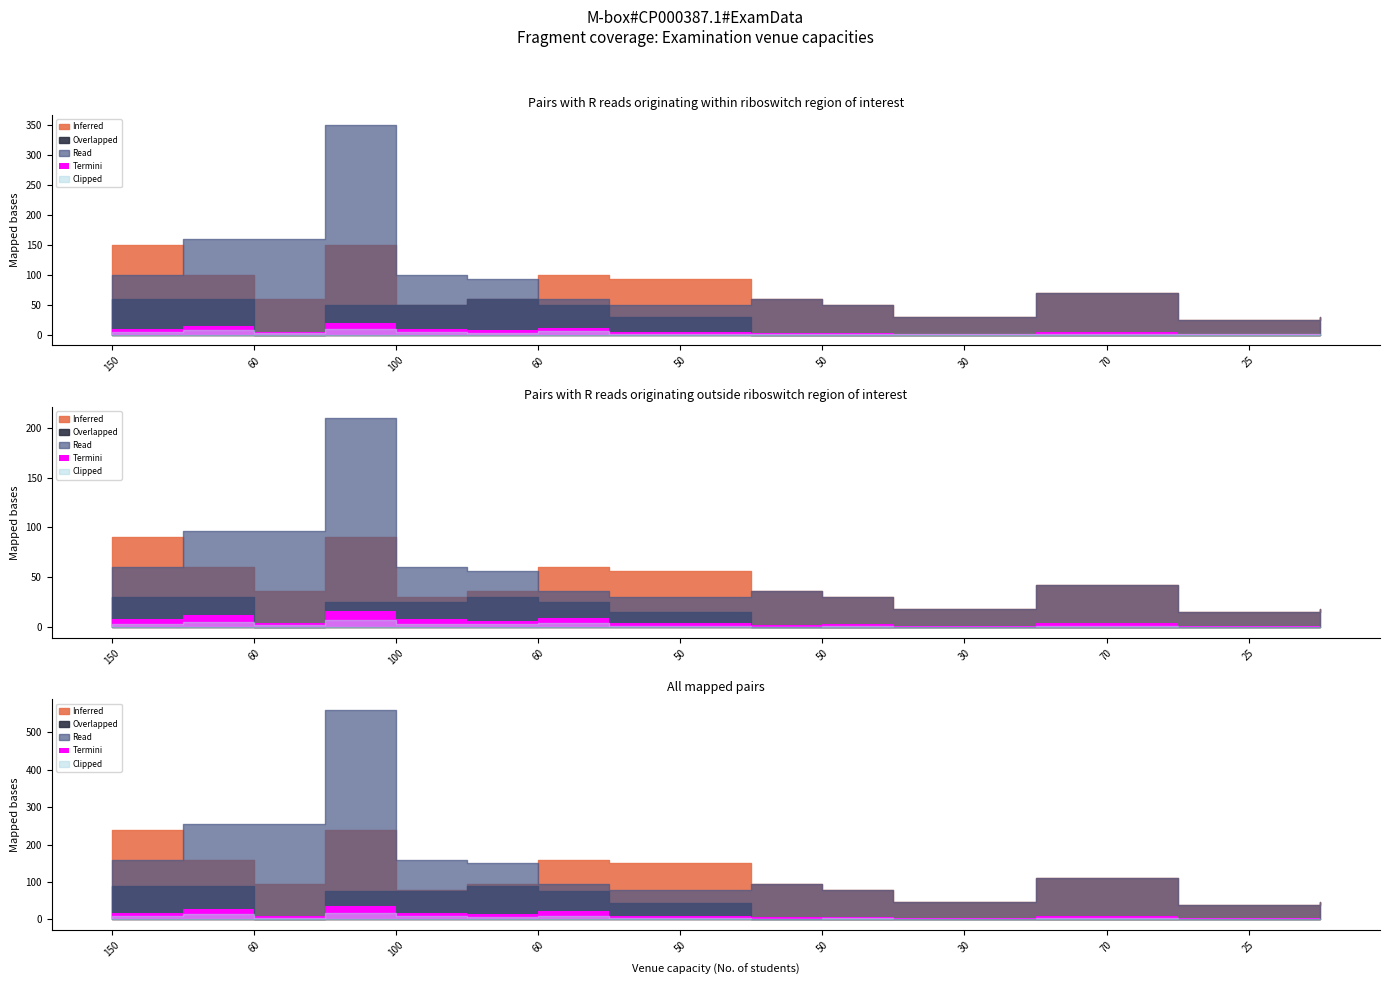

True or false: Termini and Clipped cross at least once.

False